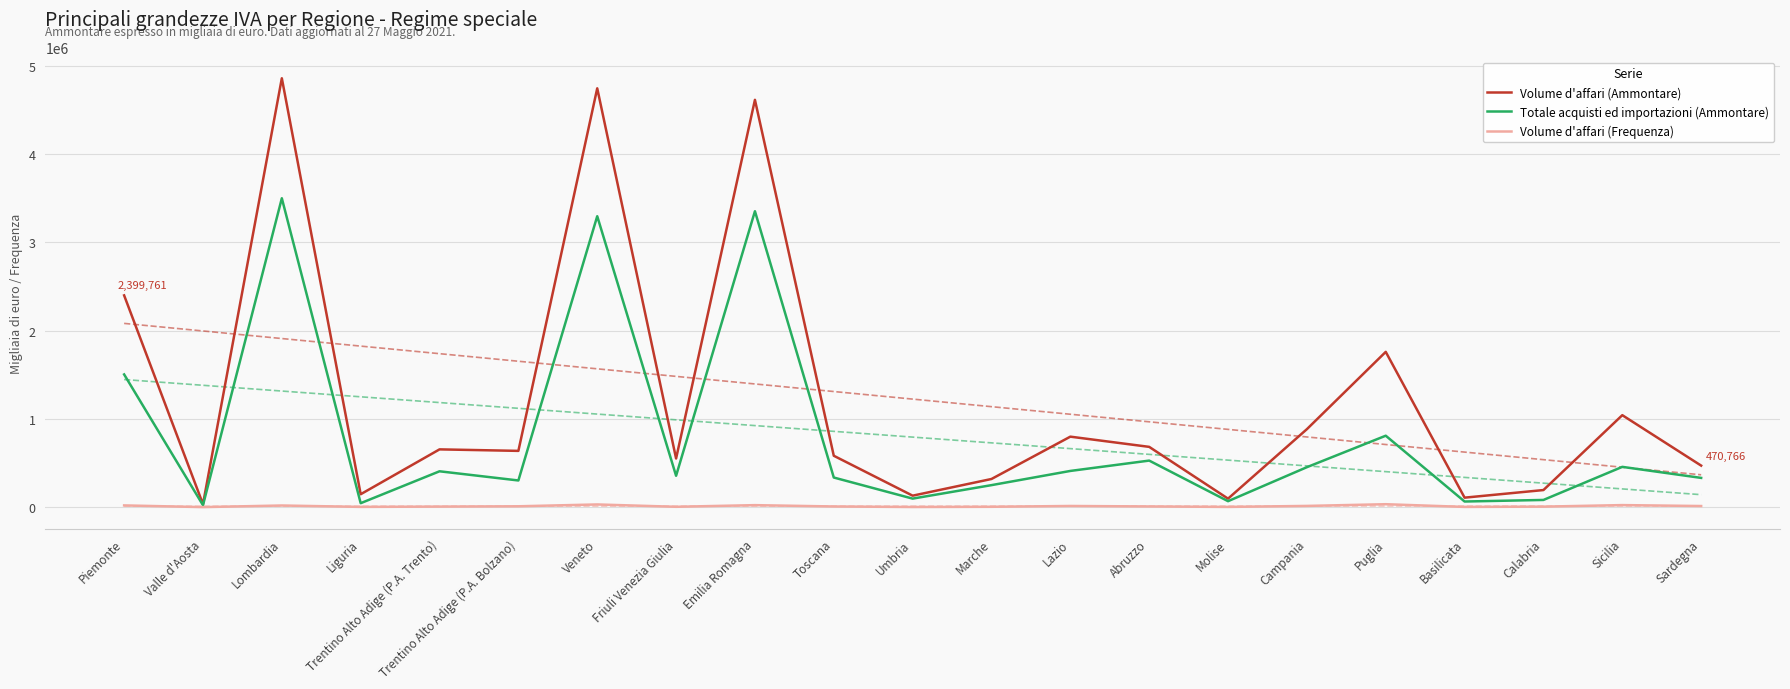

What is the approximate value of Totale acquisti ed importazioni (Ammontare) at Trentino Alto Adige (P.A. Bolzano)?

302300